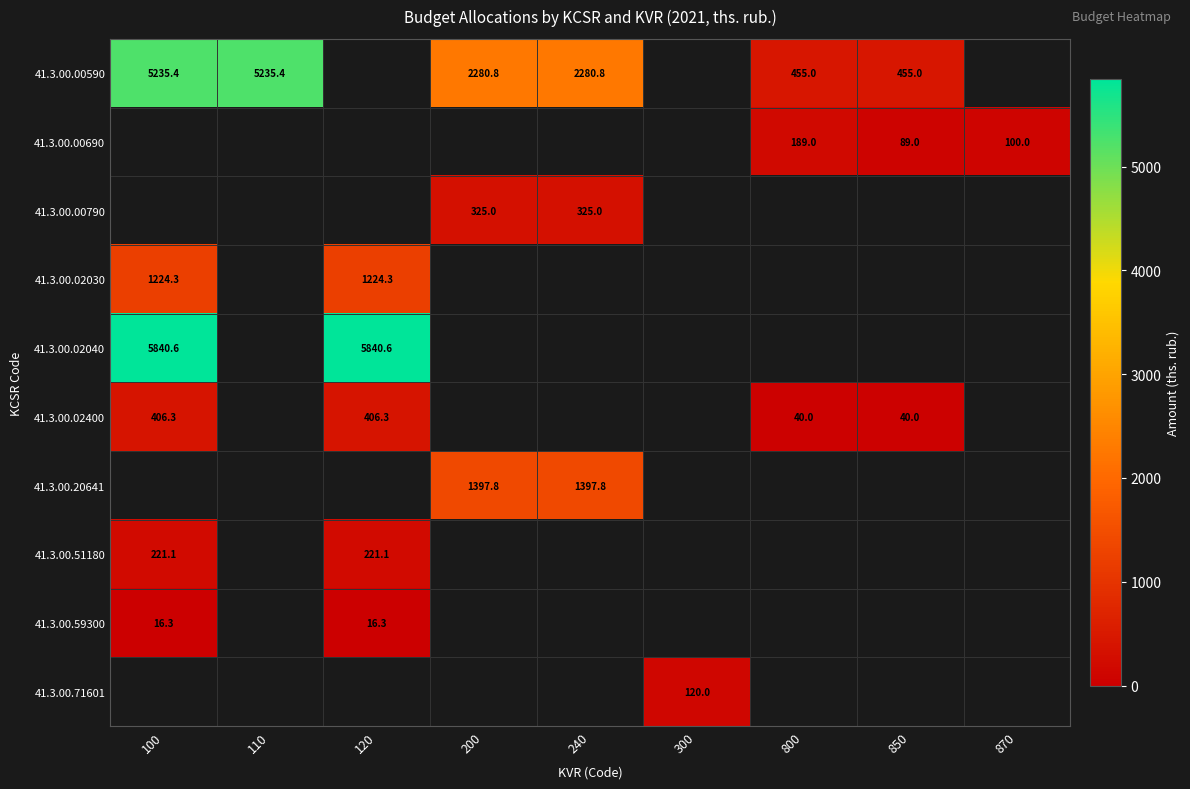

The value of 41.3.00.20641 at 240 is 1397.8. True or false?

True